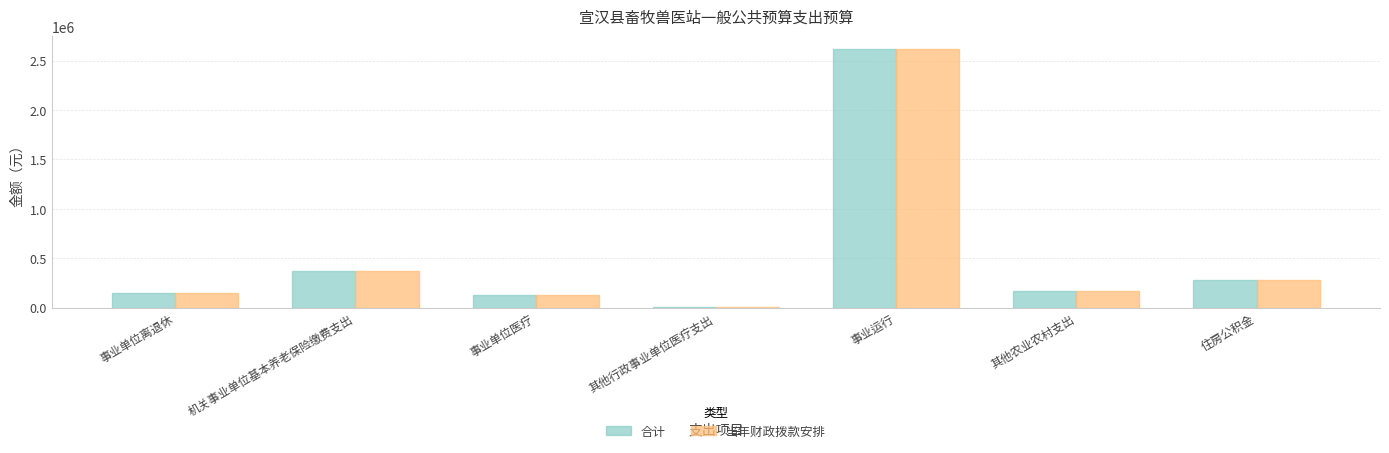

Reading left to right, transcribe all the data shown in this chart.

合计: 148000	369090	123977	5672	2617020	170000	280334
当年财政拨款安排: 148000	369090	123977	5672	2617020	170000	280334